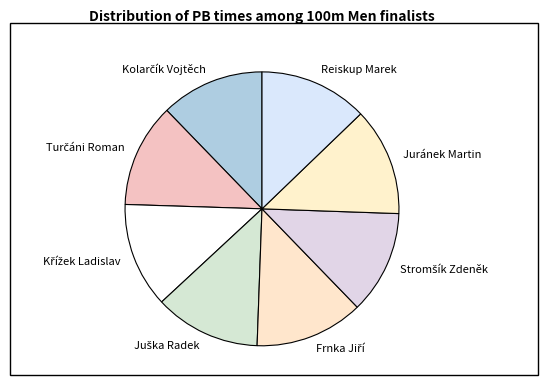

Is the sum of Reiskup Marek and Juránek Martin greater than half?

No